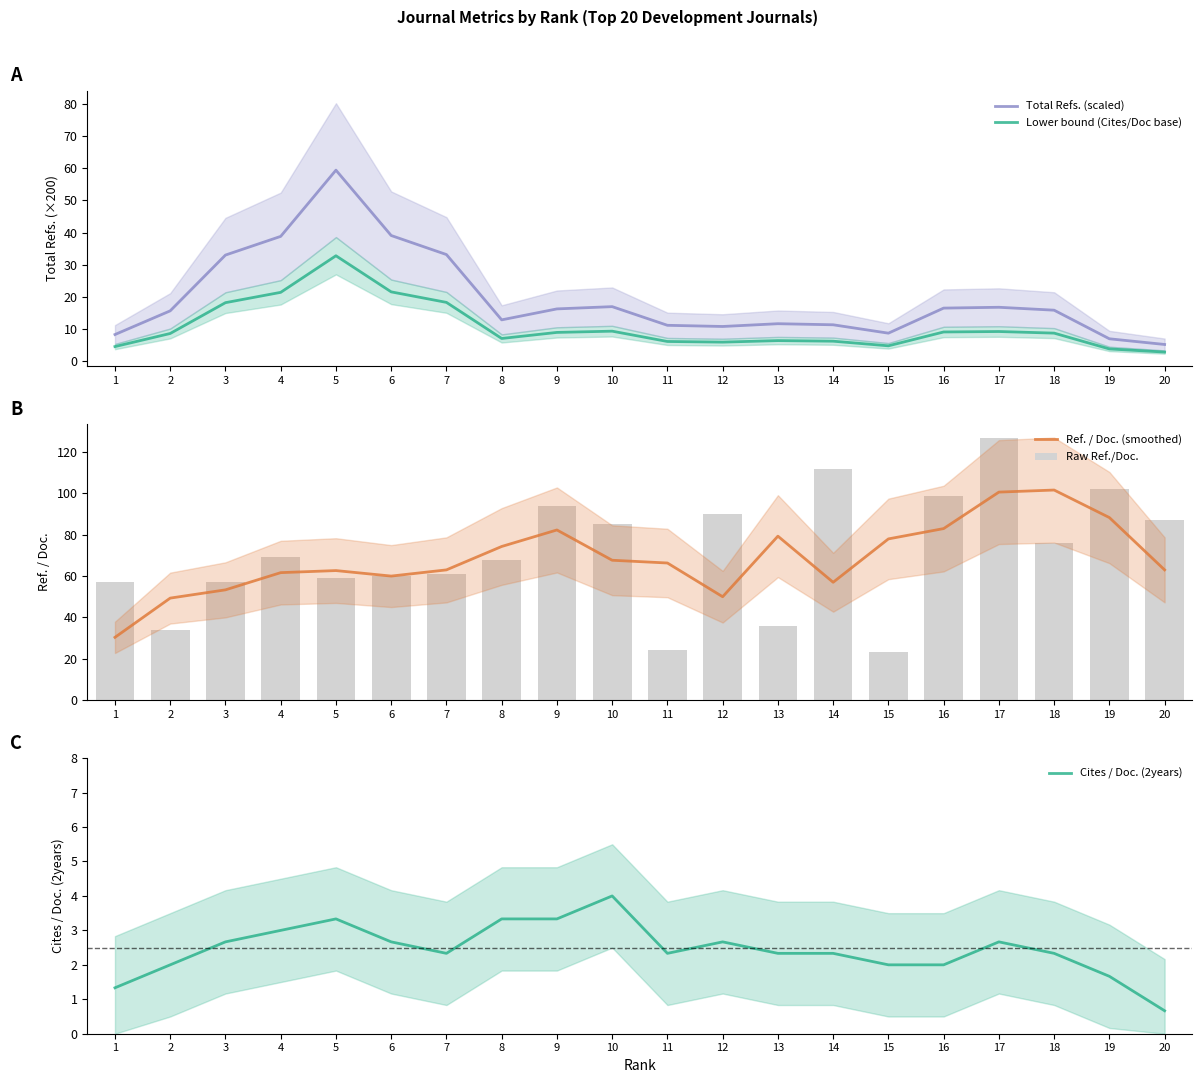

True or false: Total Refs. (scaled) has a value of 59.4 at 5.

True